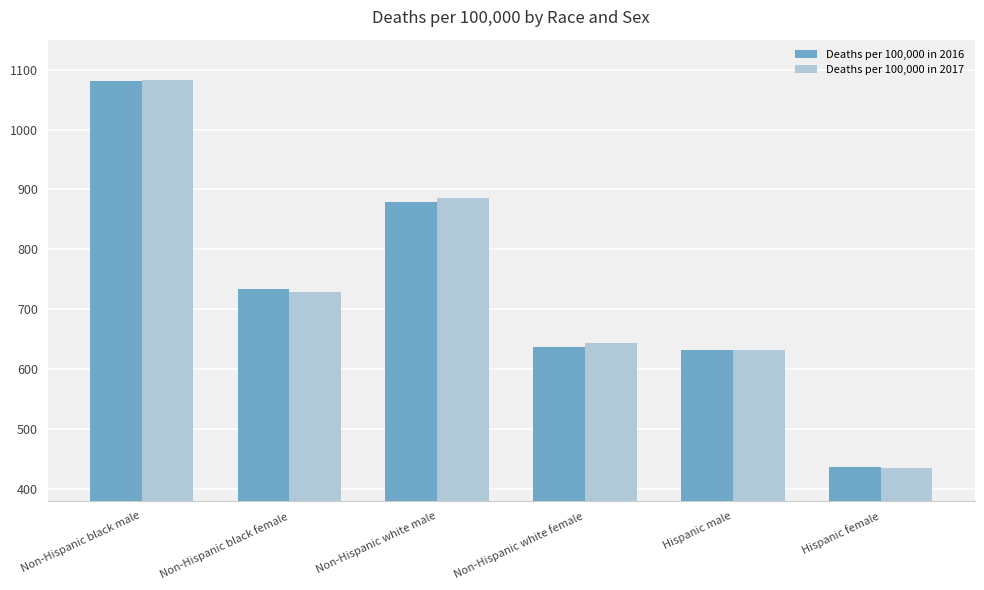

What is the average value of the Deaths per 100,000 in 2016 series?

733.4